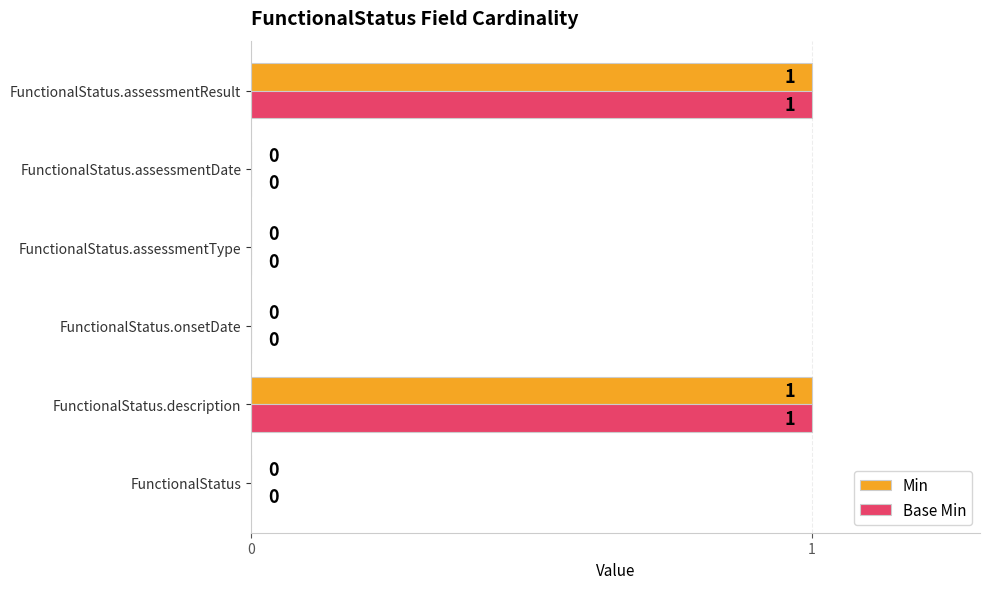

The Min series shows 0 at FunctionalStatus.onsetDate. True or false?

True